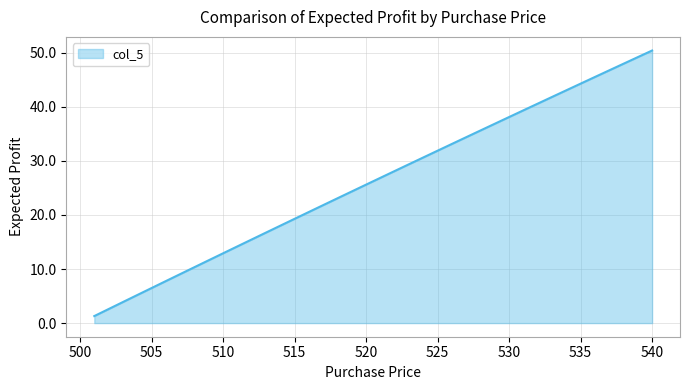

What is the smallest value displayed?

1.3